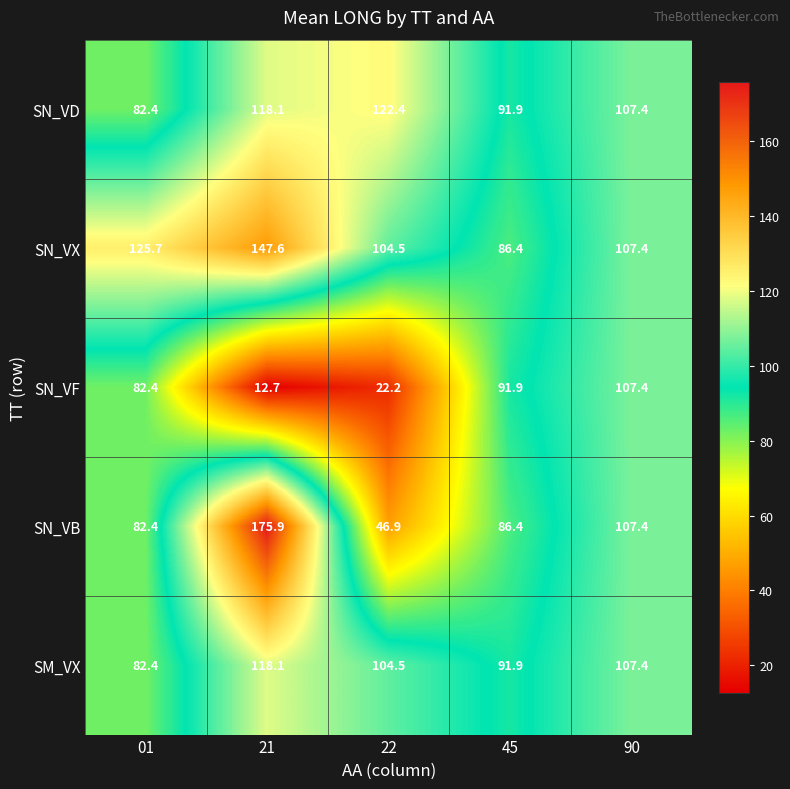

At which category is the sum across all series the highest?

21